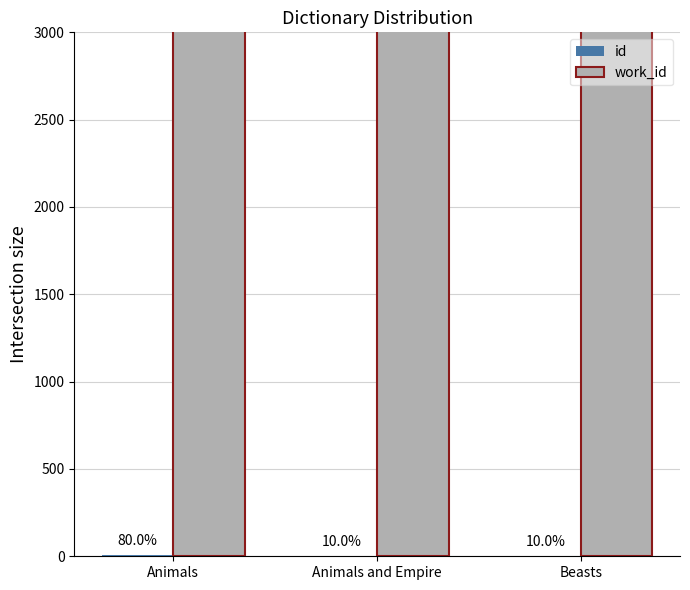

How many data points in work_id are above 7409?

1